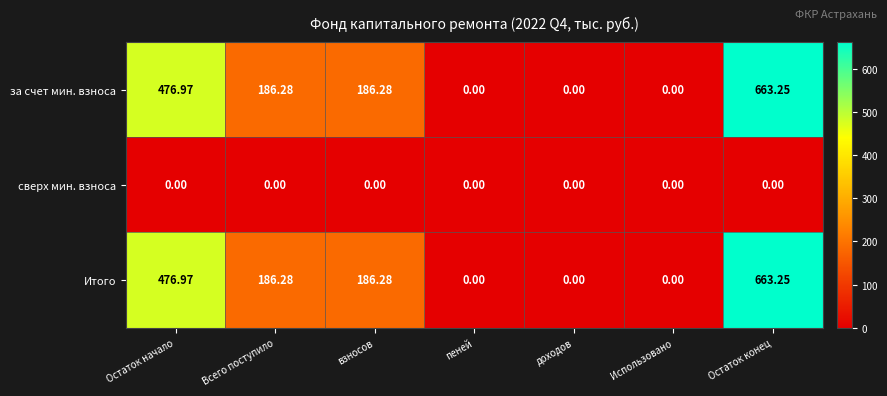

Where does the за счет мин. взноса series first go above 186?

Остаток начало